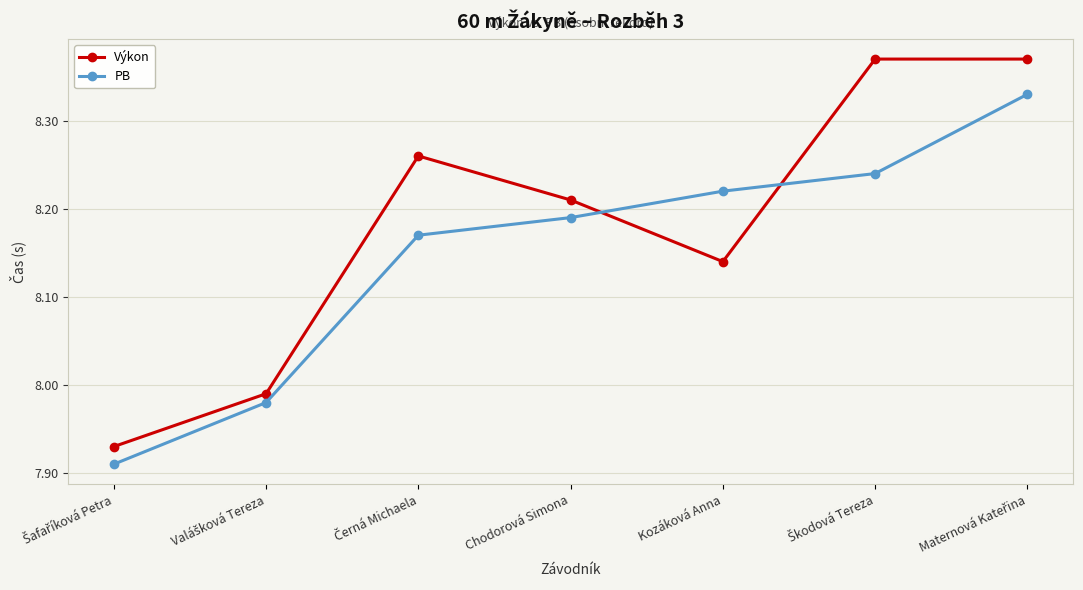

Which series ends up on top after the final intersection of Výkon and PB?

Výkon